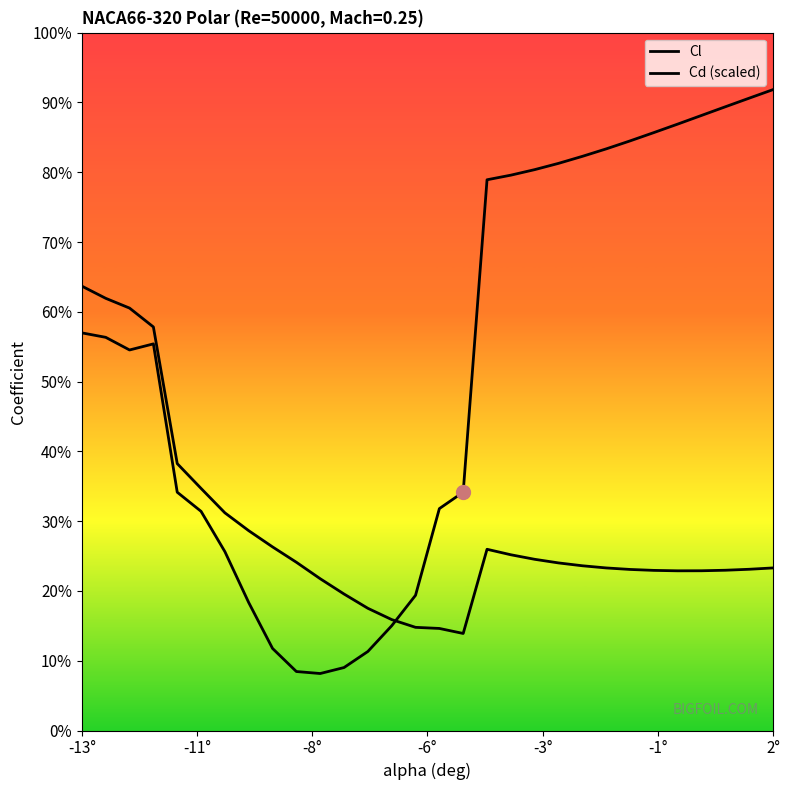

What are all the series names shown in the legend?

Cl, Cd (scaled)